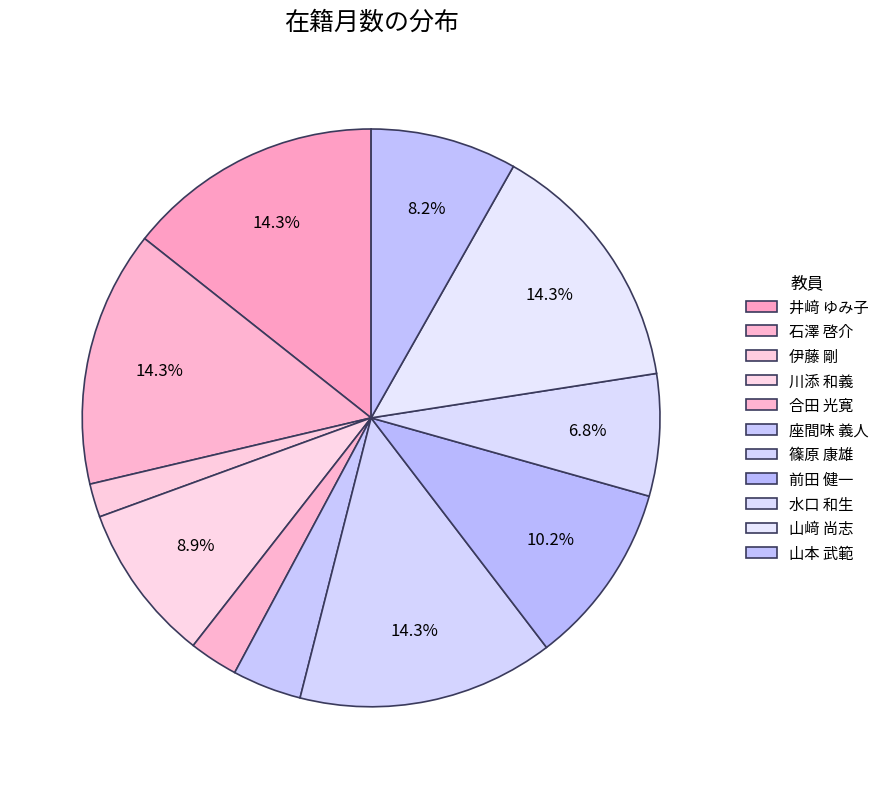

Count the number of slices in the pie.

11